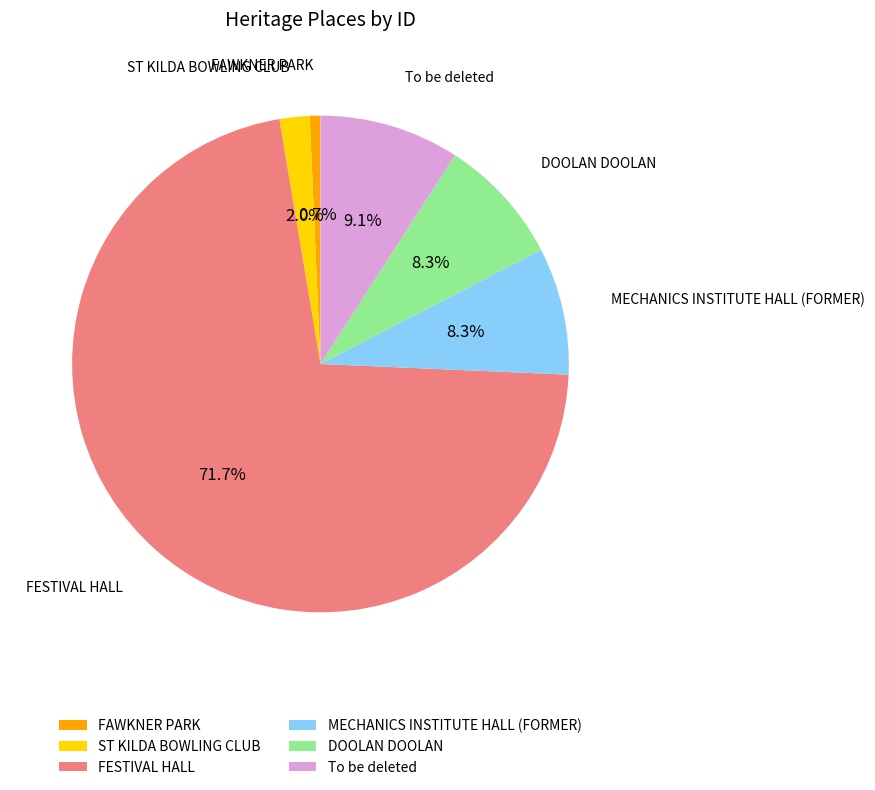

Which category accounts for the majority?

FESTIVAL HALL